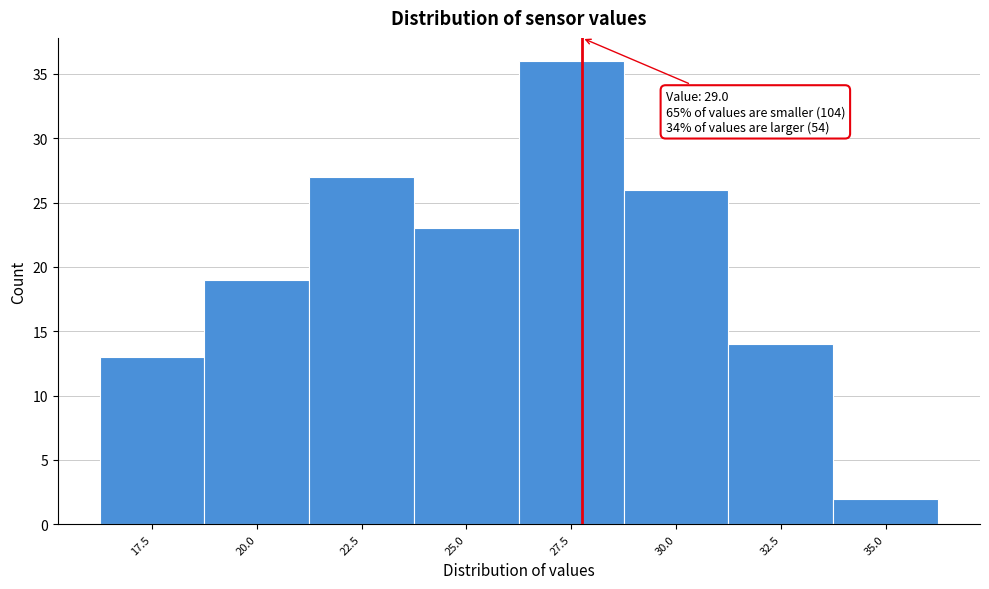

Reading right to left, extract all data points from this chart.

35.0=2	32.5=14	30.0=26	27.5=36	25.0=23	22.5=27	20.0=19	17.5=13